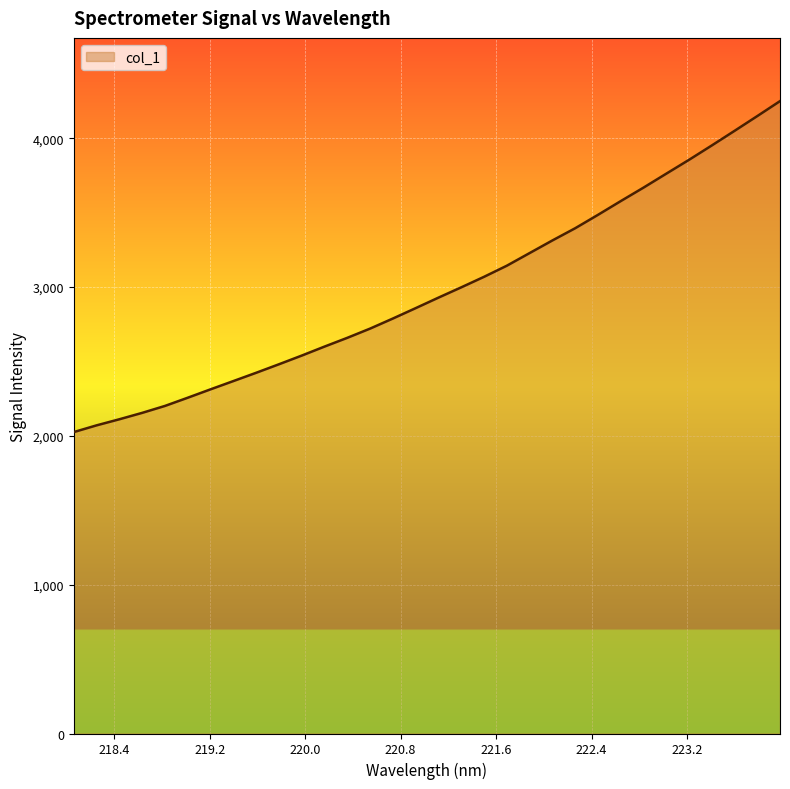

True or false: the data has more than 1 interior local peaks.

False